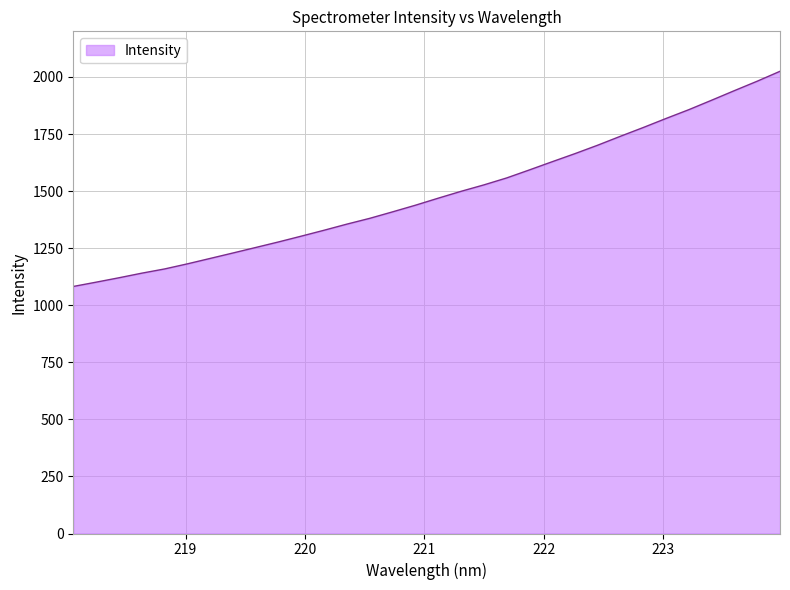

What is the maximum value shown in the chart?

2025.0